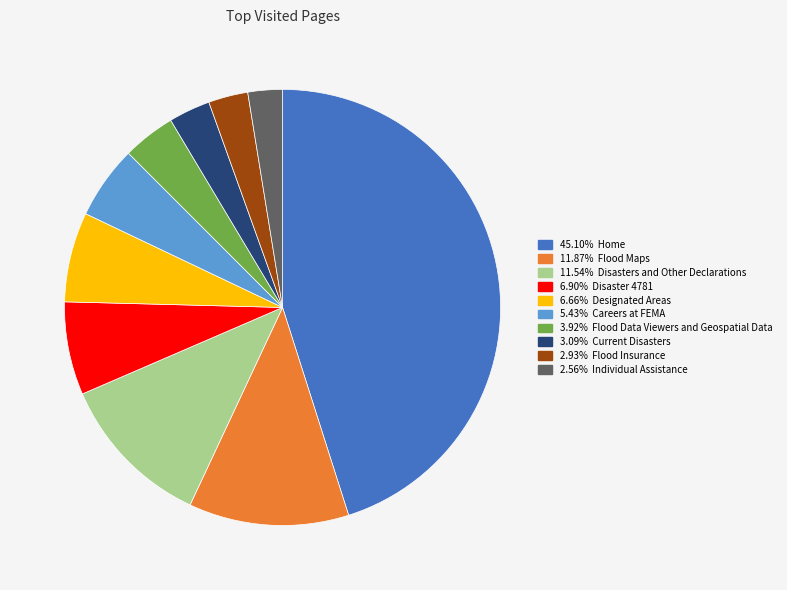

Does any single category account for the majority?

No